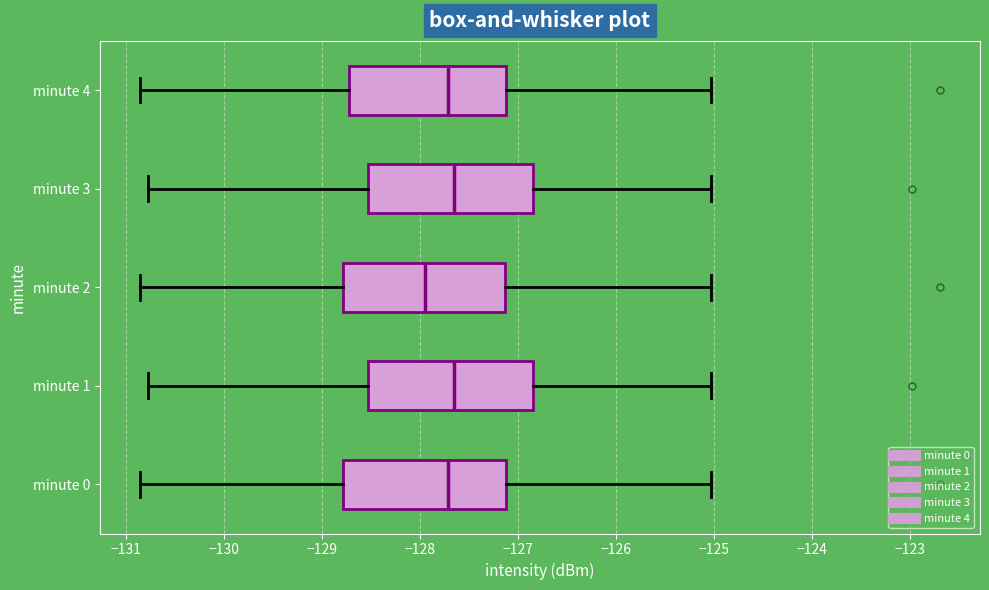

Which box's median line is the furthest to the left?

minute 2